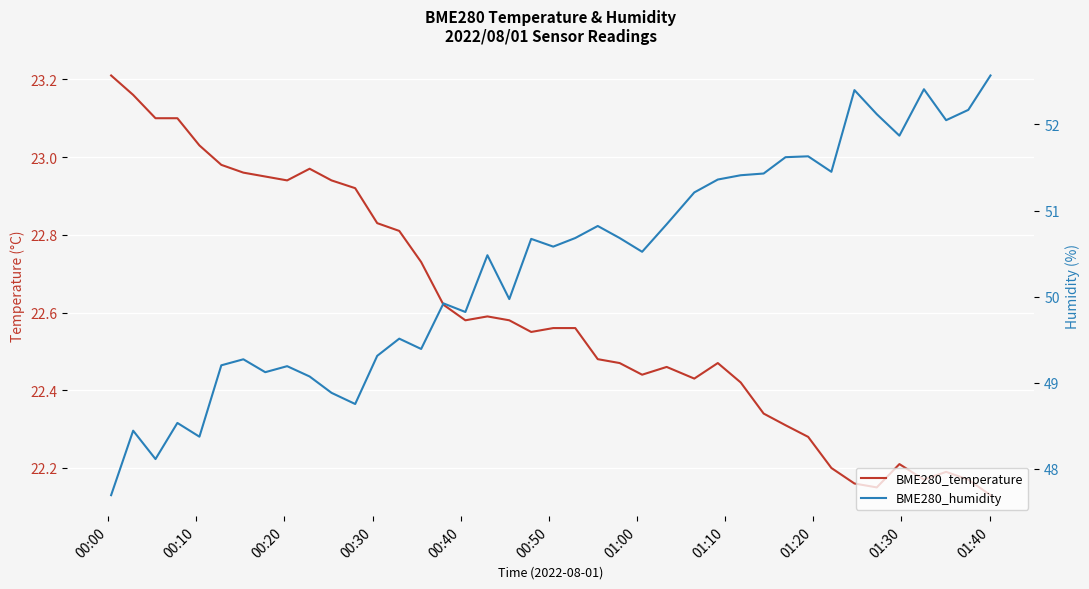

What is the value of the BME280_humidity point at the 39th from the left?

52.2